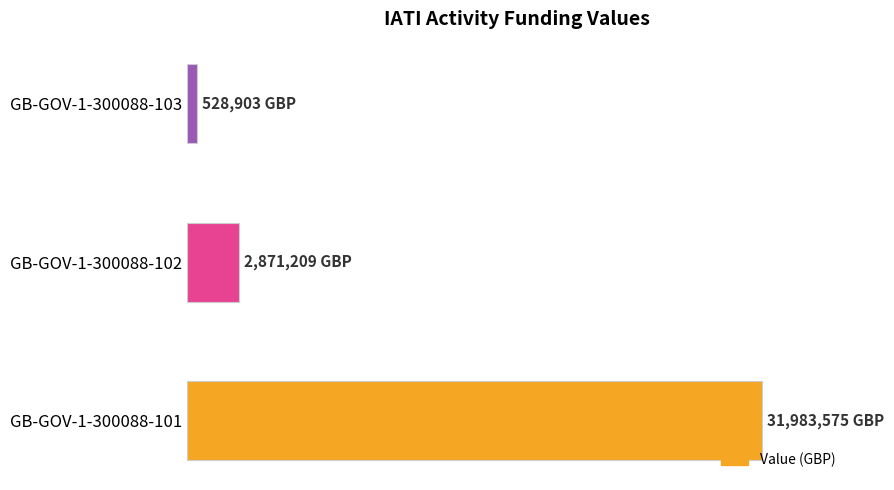

What is the maximum value shown in the chart?

31983575